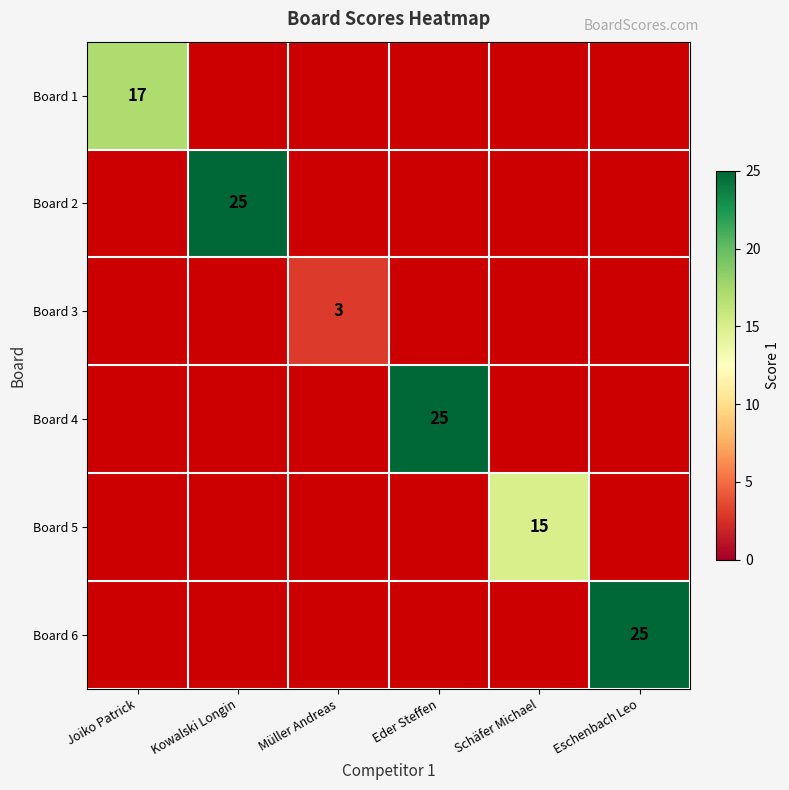

True or false: Board 3 has a value of 3 at Müller Andreas.

True